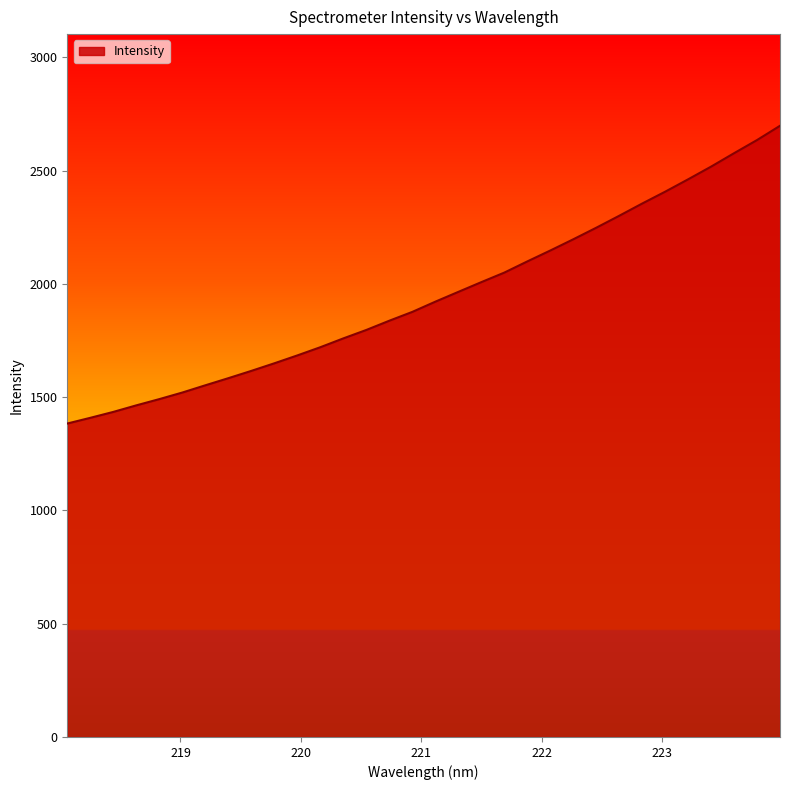

What is the difference between the maximum and minimum values?

1314.2